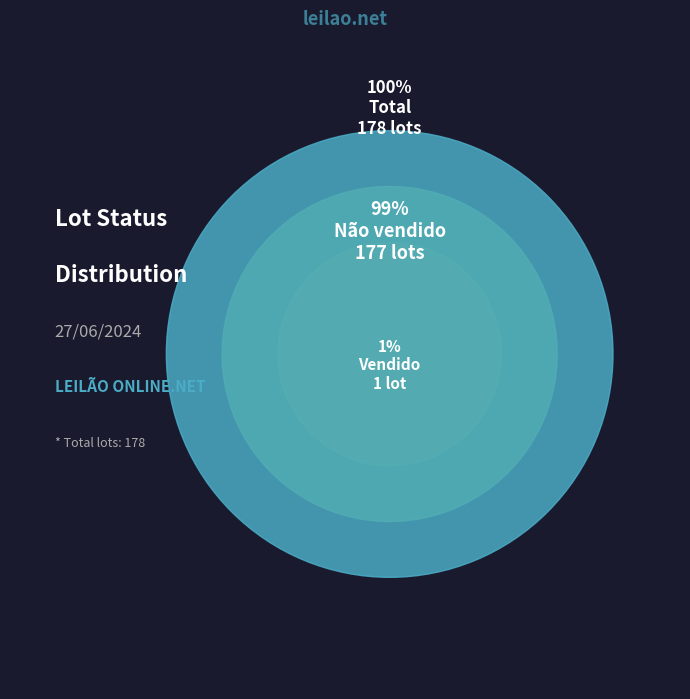

Which slice represents more than half of the pie?

Não vendido